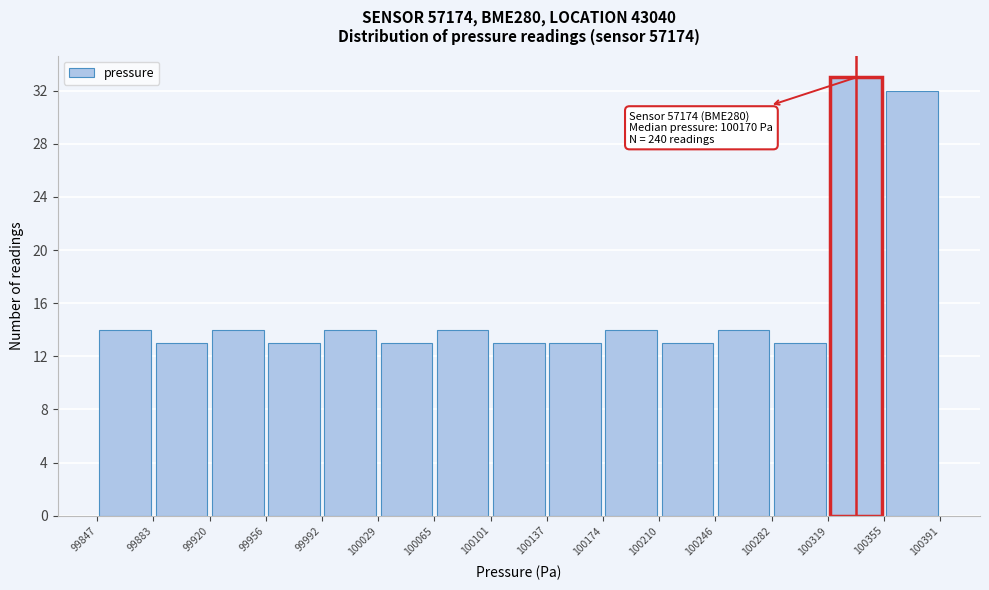

Over which range of the x-axis is the bar tallest?

100319 to 100355